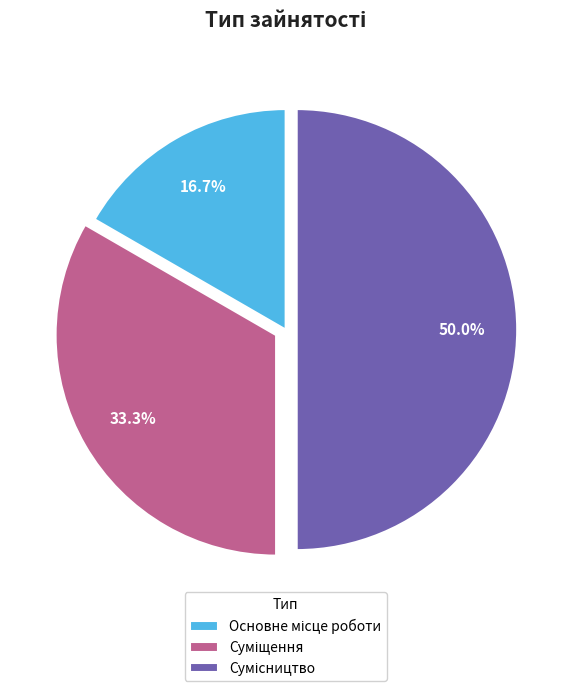

To the nearest percent, what is the difference between the largest and smallest slice percentages?

33%